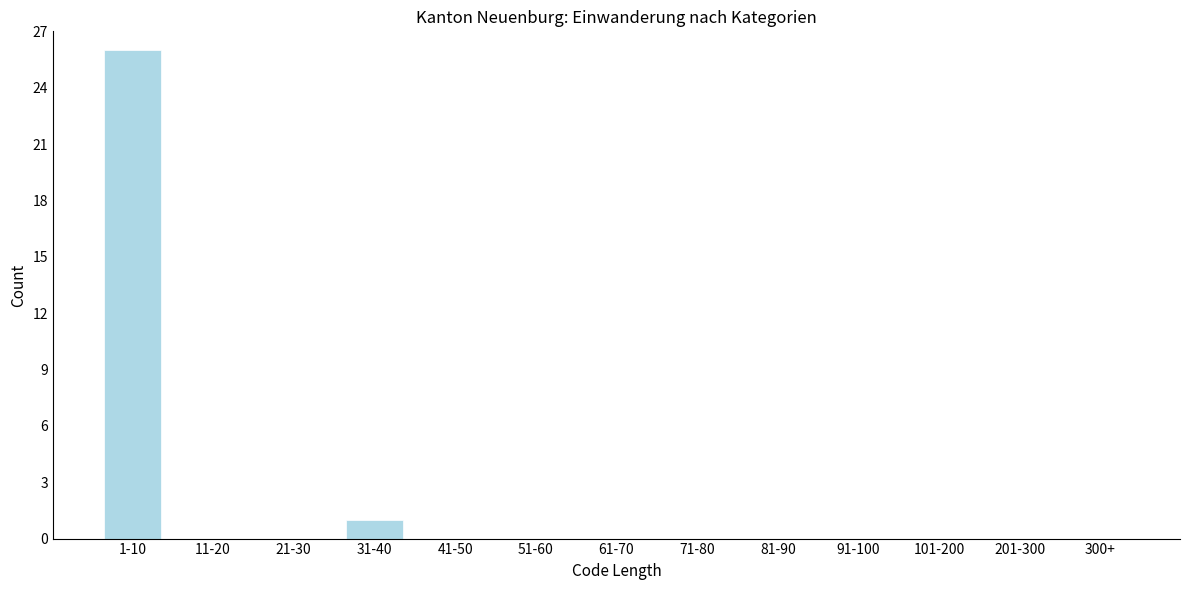

Reading left to right, what are all the values shown in this chart?

1-10=26	11-20=0	21-30=0	31-40=1	41-50=0	51-60=0	61-70=0	71-80=0	81-90=0	91-100=0	101-200=0	201-300=0	300+=0